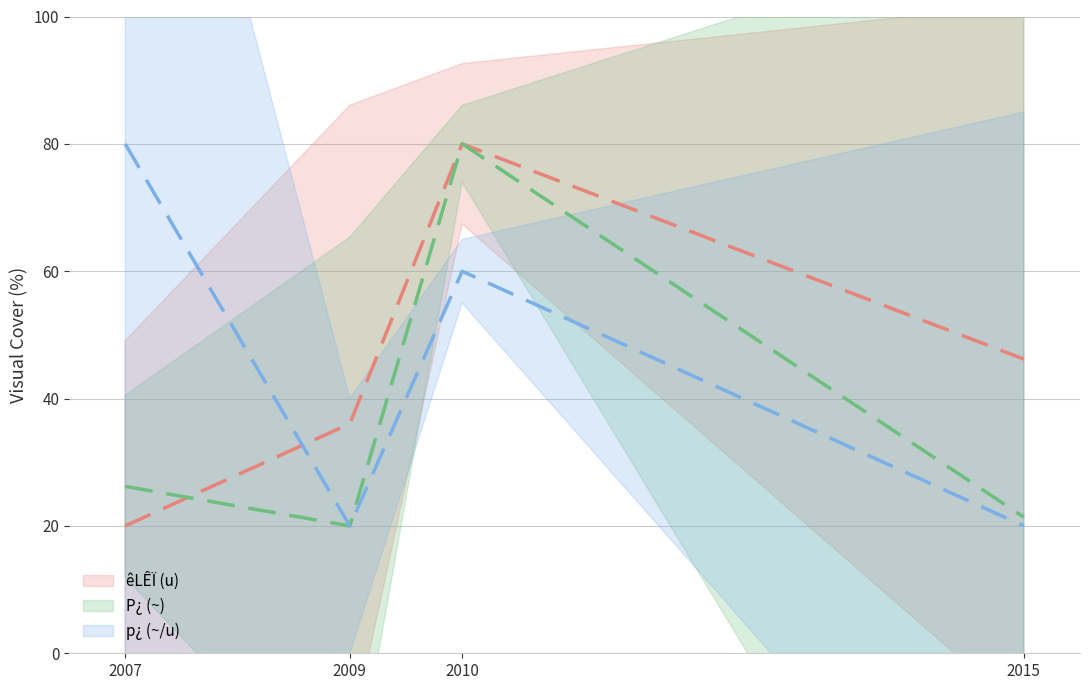

Which category has the lowest value in the êLÊÏ (u) series?

2007